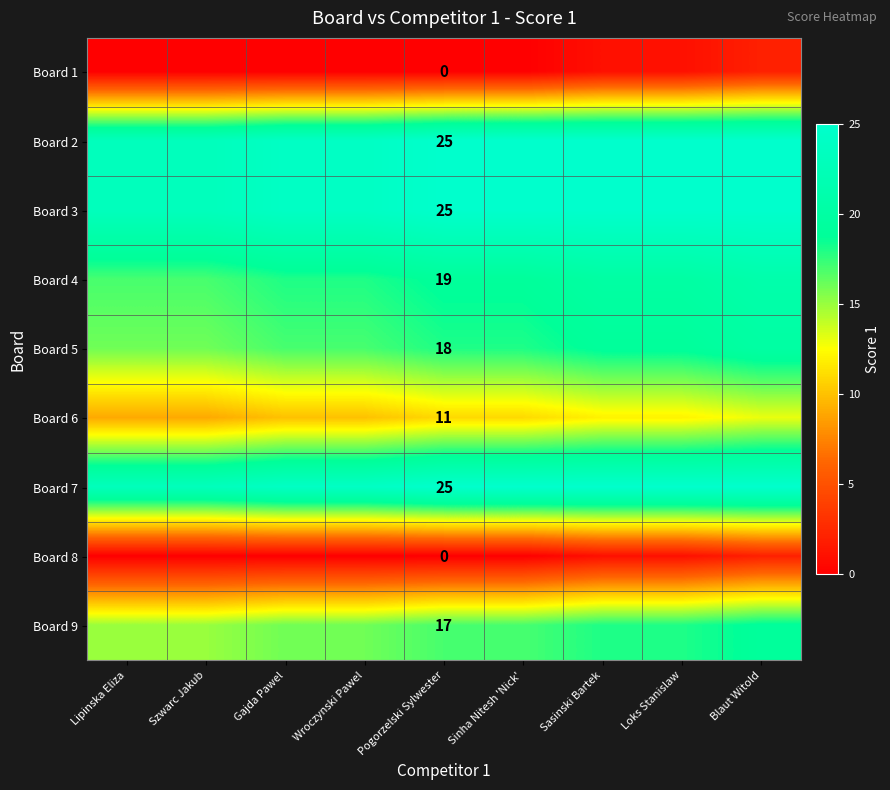

True or false: Board 9 has a value of 7 at Pogorzelski Sylwester.

False